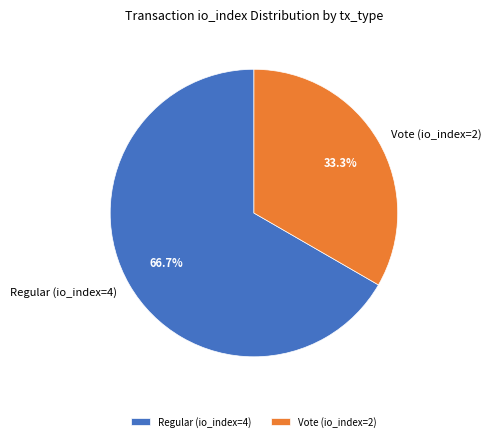

Which category accounts for the majority?

Regular (io_index=4)